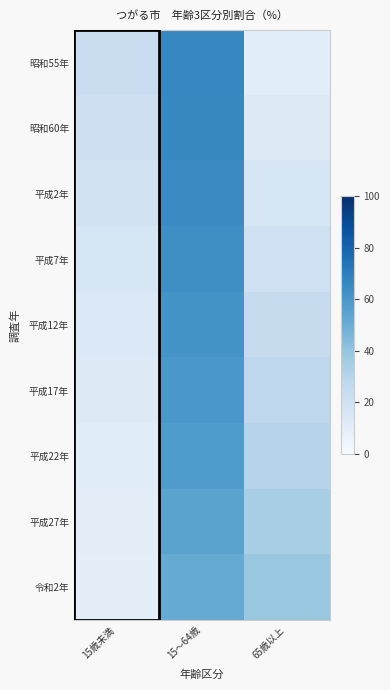

Reading right to left, extract all data points from this chart.

昭和55年: 65歳以上=10.8	15～64歳=66.5	15歳未満=22.7
昭和60年: 65歳以上=13.1	15～64歳=65.7	15歳未満=21.2
平成2年: 65歳以上=16.0	15～64歳=65.0	15歳未満=19.0
平成7年: 65歳以上=20.4	15～64歳=63.5	15歳未満=16.1
平成12年: 65歳以上=24.3	15～64歳=61.7	15歳未満=13.9
平成17年: 65歳以上=27.5	15～64歳=59.9	15歳未満=12.6
平成22年: 65歳以上=30.0	15～64歳=58.5	15歳未満=11.5
平成27年: 65歳以上=34.6	15～64歳=55.0	15歳未満=10.4
令和2年: 65歳以上=38.8	15～64歳=51.8	15歳未満=9.4